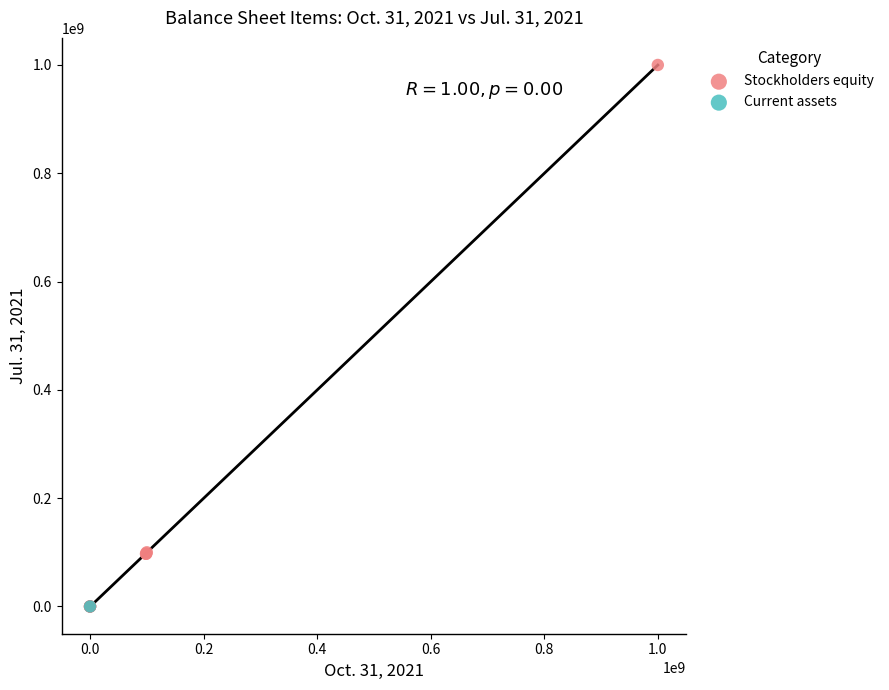

What are all the series names shown in the legend?

Stockholders equity, Current assets